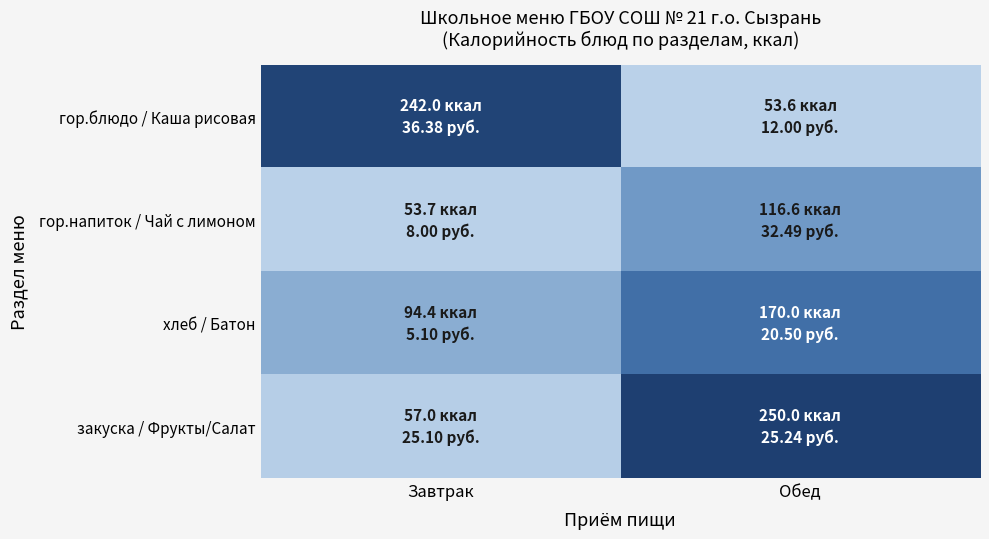

At Обед, list the series in order from largest to smallest.

закуска / Фрукты/Салат, хлеб / Батон, гор.напиток / Чай с лимоном, гор.блюдо / Каша рисовая